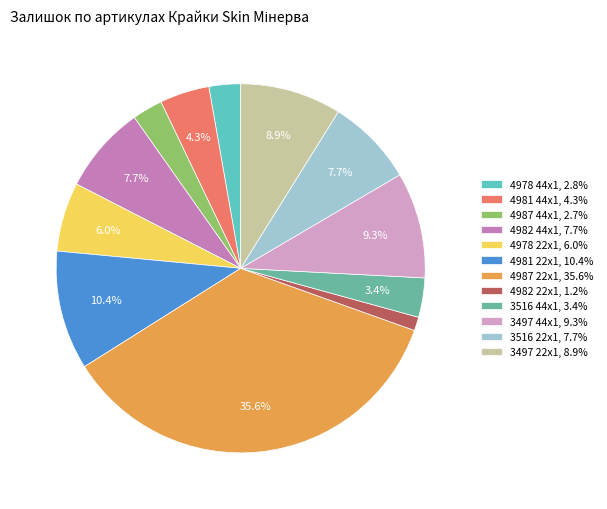

The 4982 44x1 slice represents 8% of the pie. True or false?

True